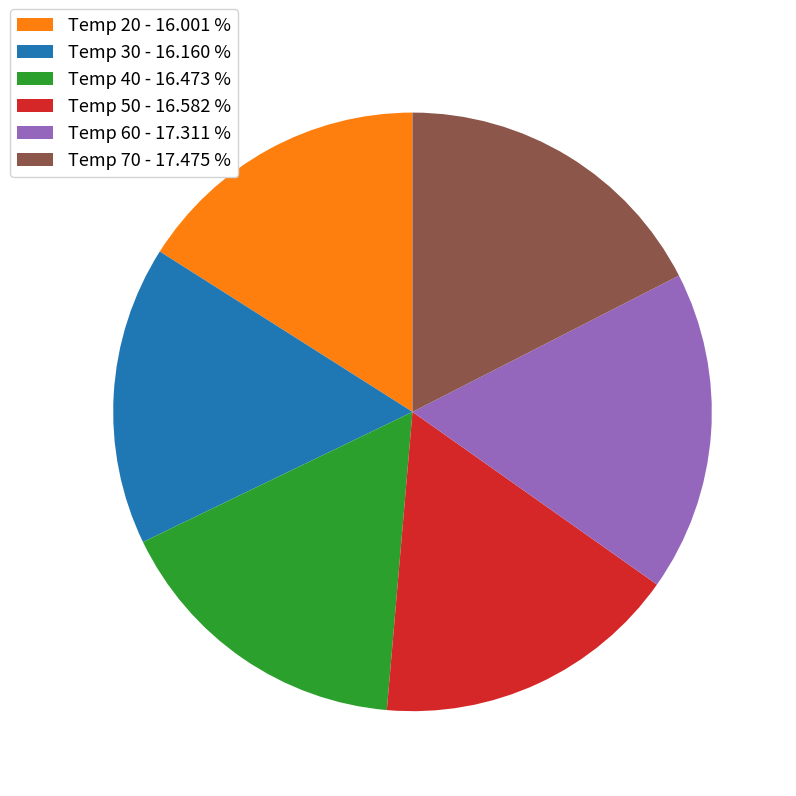

Is there any slice that represents more than half of the pie?

No